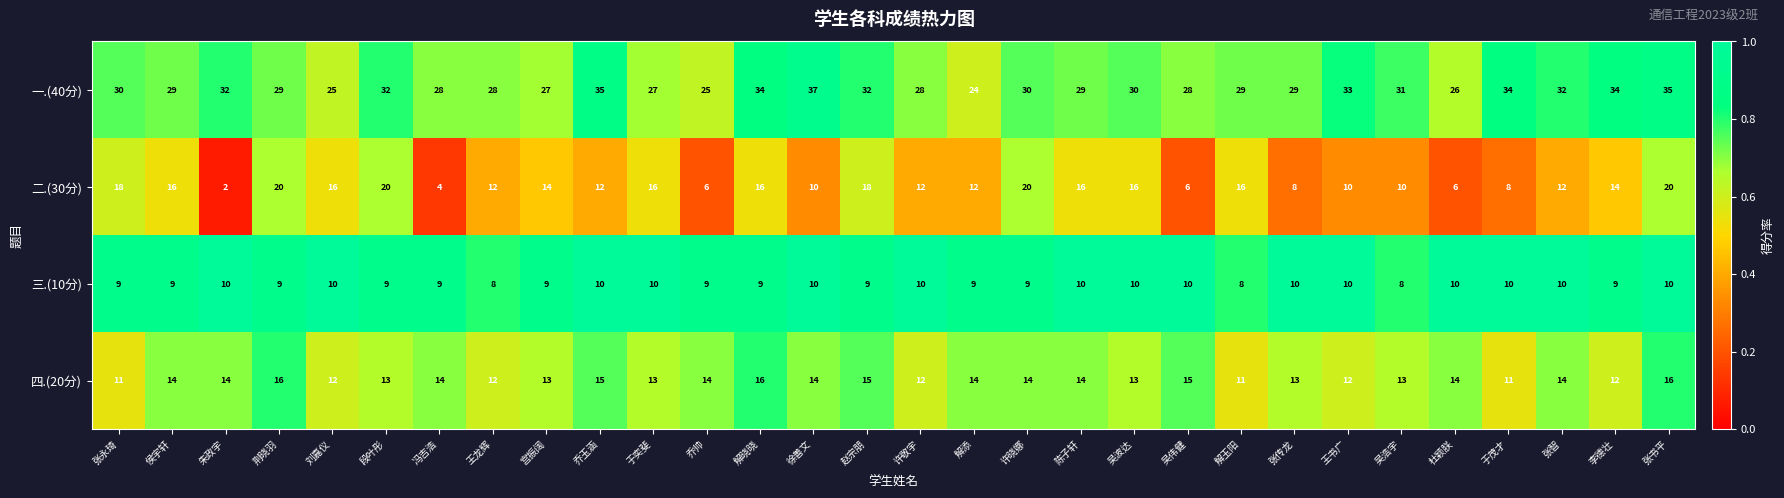

Rank the series at 冯吉浩 from highest to lowest value.

一.(40分), 四.(20分), 三.(10分), 二.(30分)